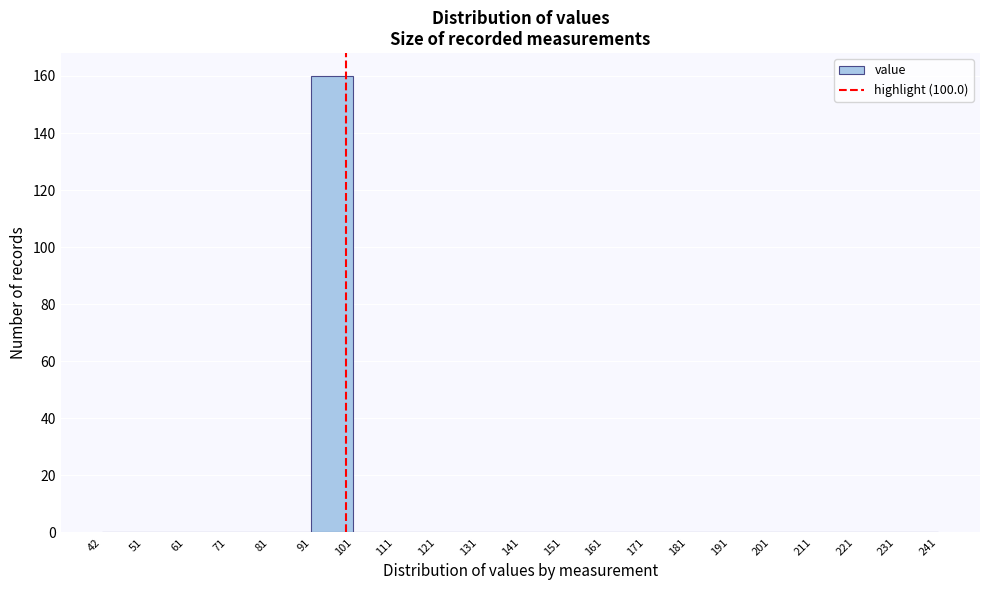

Reading left to right, transcribe this chart: for each bar, give the range it covers on the x-axis and its height. The values are not printed on the chart, so give them approximately, as read against the axis.

42 to 51: 0
51 to 61: 0
61 to 71: 0
71 to 81: 0
81 to 91: 0
91 to 101: 160
101 to 111: 0
111 to 121: 0
121 to 131: 0
131 to 141: 0
141 to 151: 0
151 to 161: 0
161 to 171: 0
171 to 181: 0
181 to 191: 0
191 to 201: 0
201 to 211: 0
211 to 221: 0
221 to 231: 0
231 to 241: 0